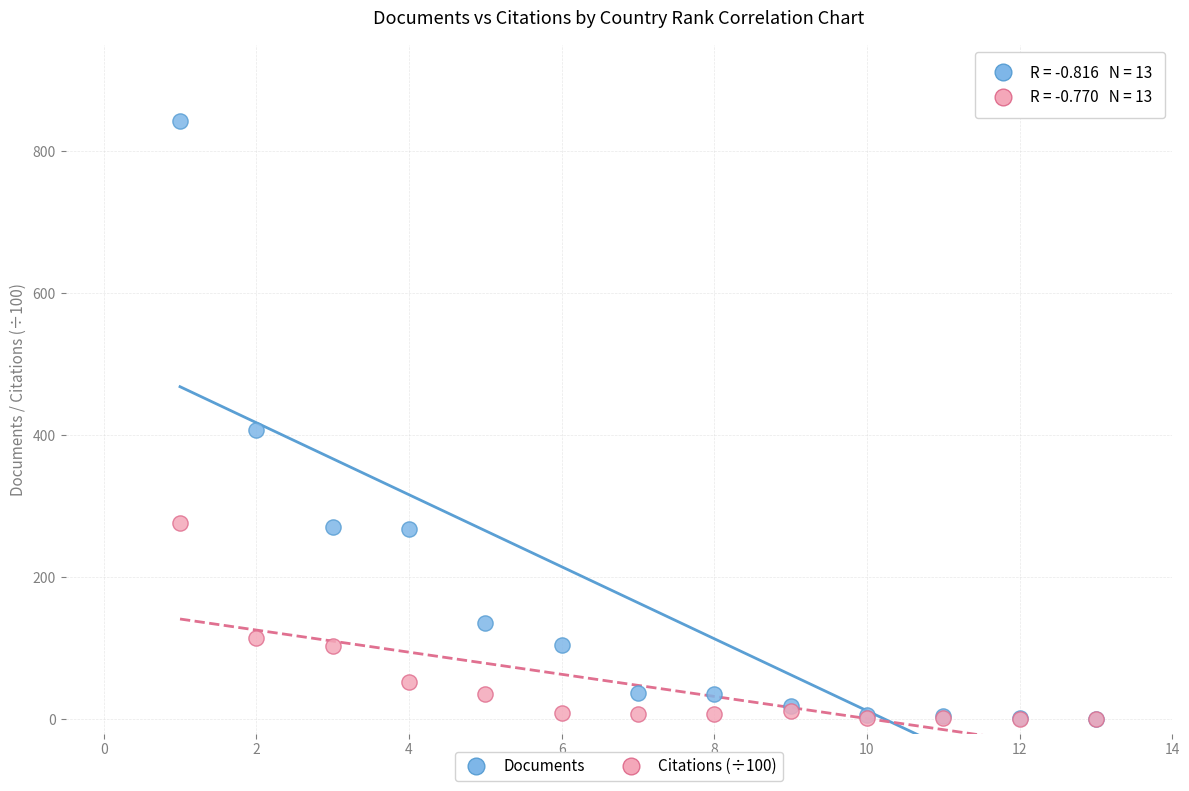

Across all series, what Y value is closest to 421?

408.0